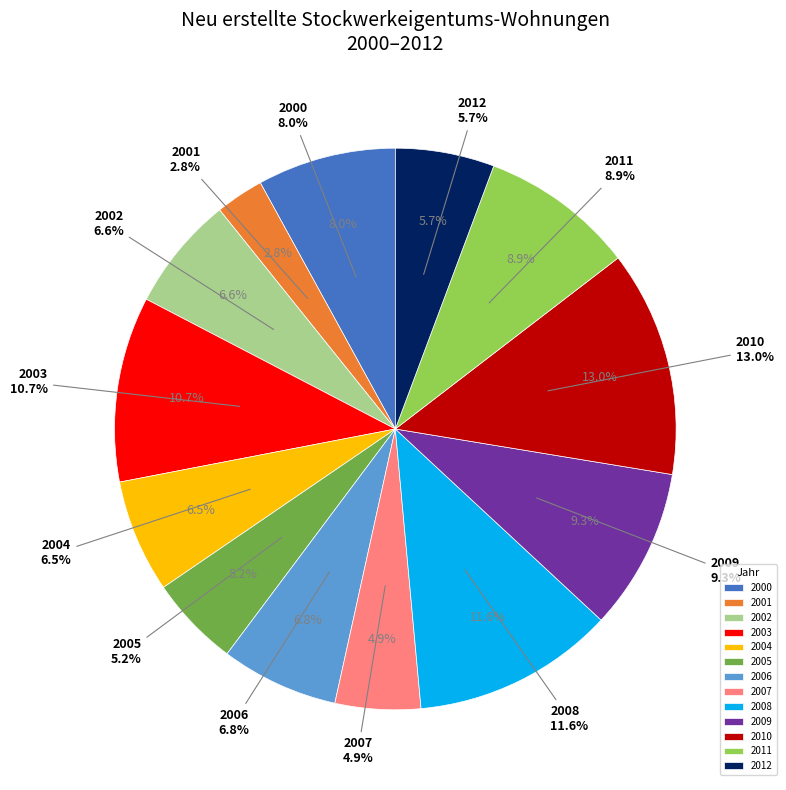

What percentage is the Neu erstellt 2011 slice, to the nearest percent?

9%